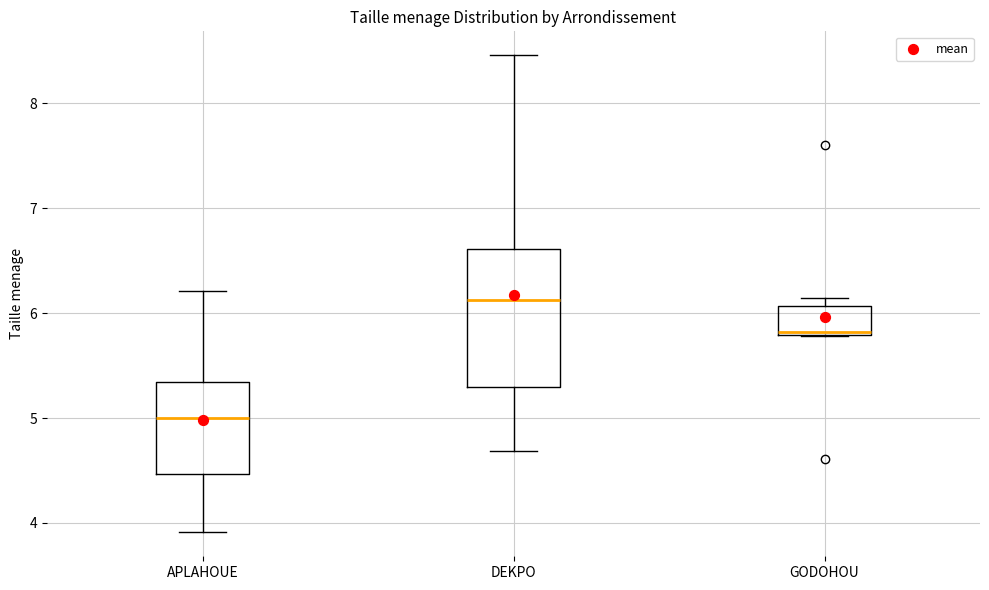

Where does the lower whisker of the box for DEKPO end on the y-axis? The values are not printed on the chart, so give them approximately, as read against the axis.

4.7